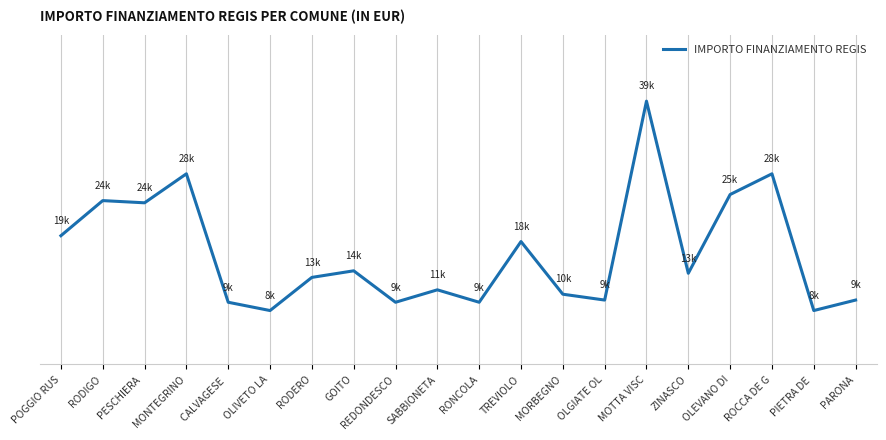

Does the chart have visible grid lines?

Yes